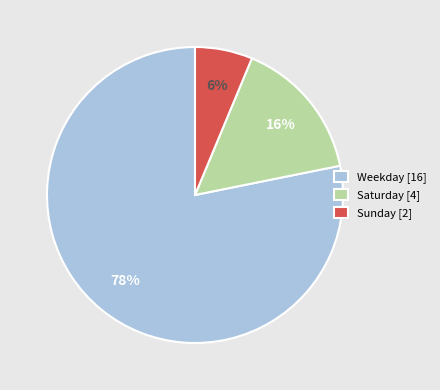

Combined, do Saturday [4] and Sunday [2] account for over 50%?

No